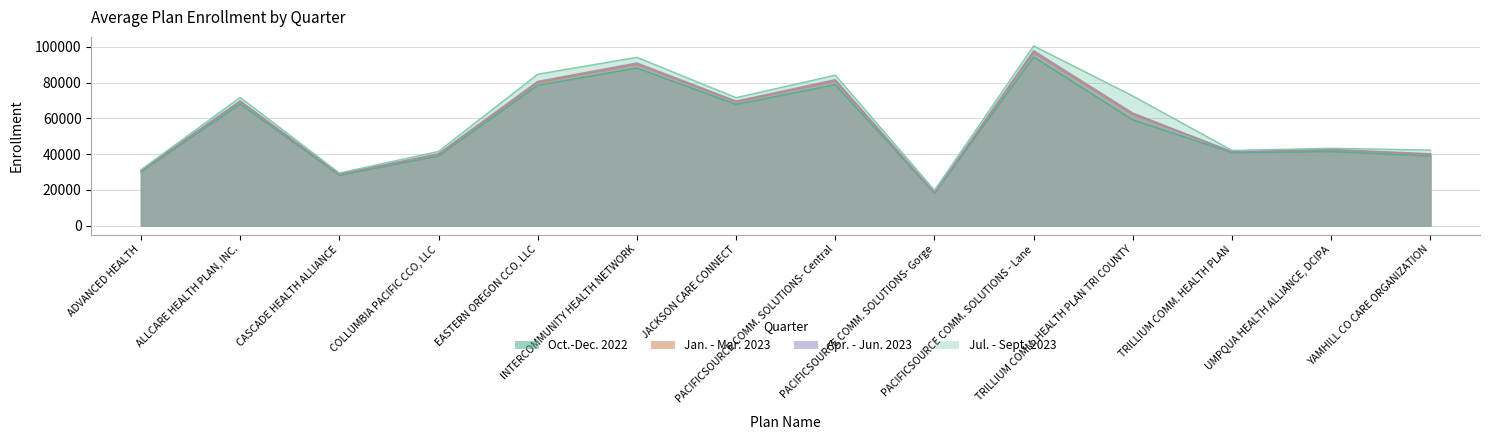

At which label does Oct.-Dec. 2022 reach its minimum?

PACIFICSOURCE COMM. SOLUTIONS- Gorge